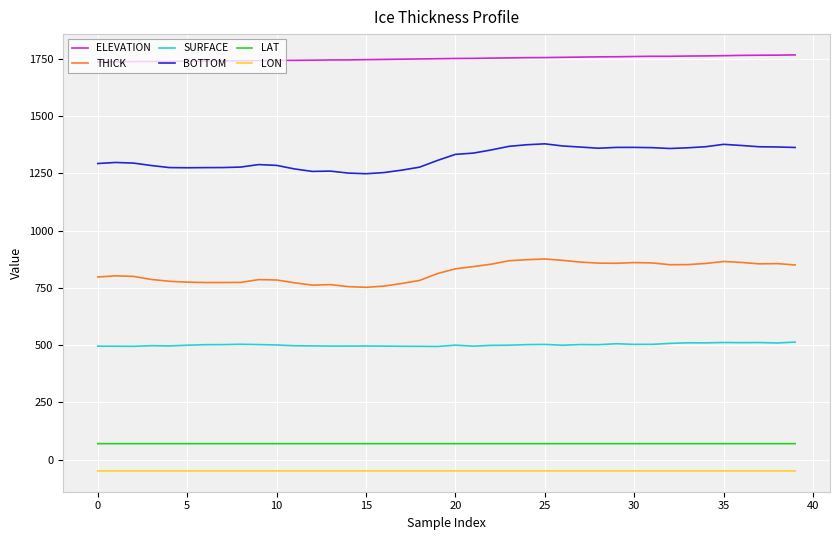

List the series in order of their peak value, highest first.

ELEVATION, BOTTOM, THICK, SURFACE, LAT, LON